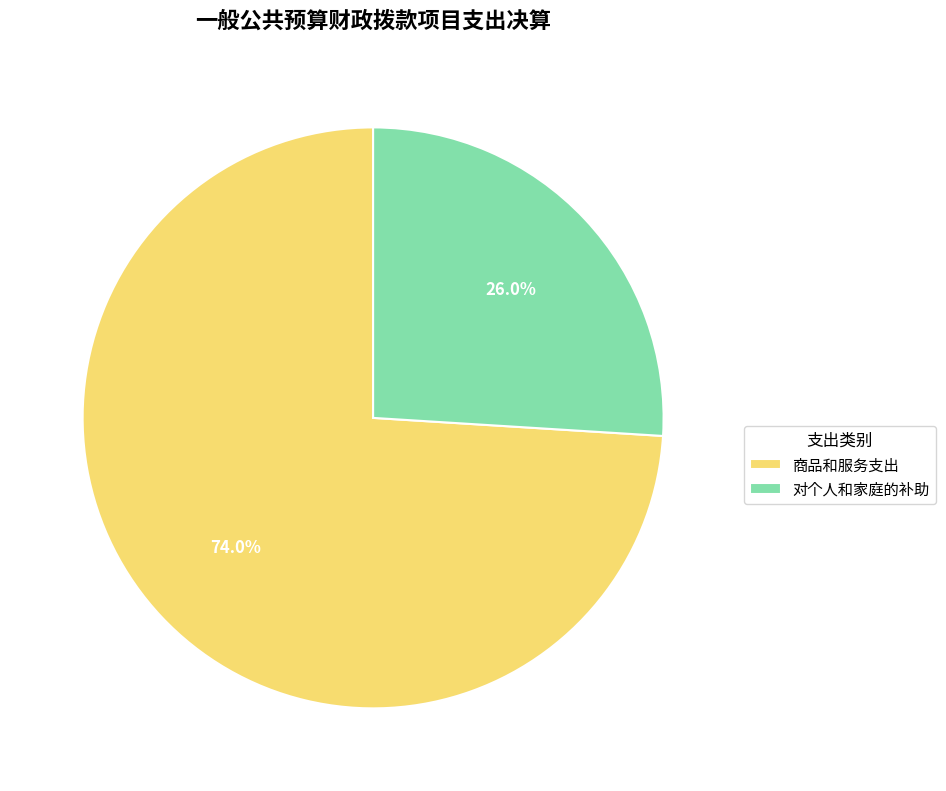

Is there any slice that represents more than half of the pie?

Yes